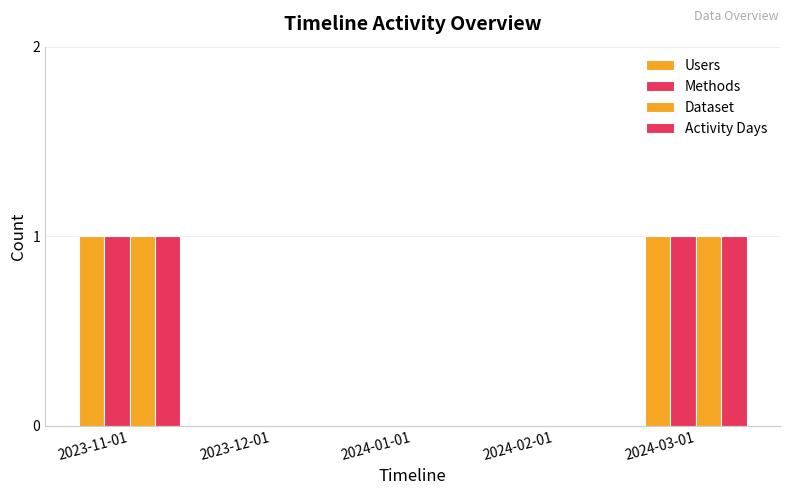

Between 2023-11-01 and 2024-02-01, which series saw the biggest shift?

Users